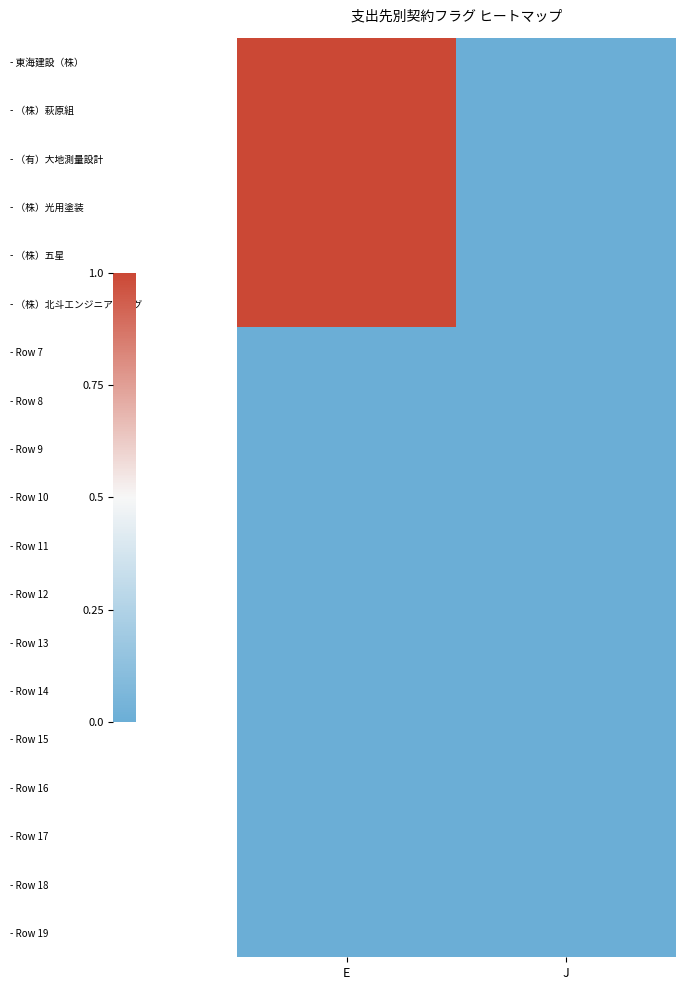

At which category does the chart reach its minimum across all series?

J